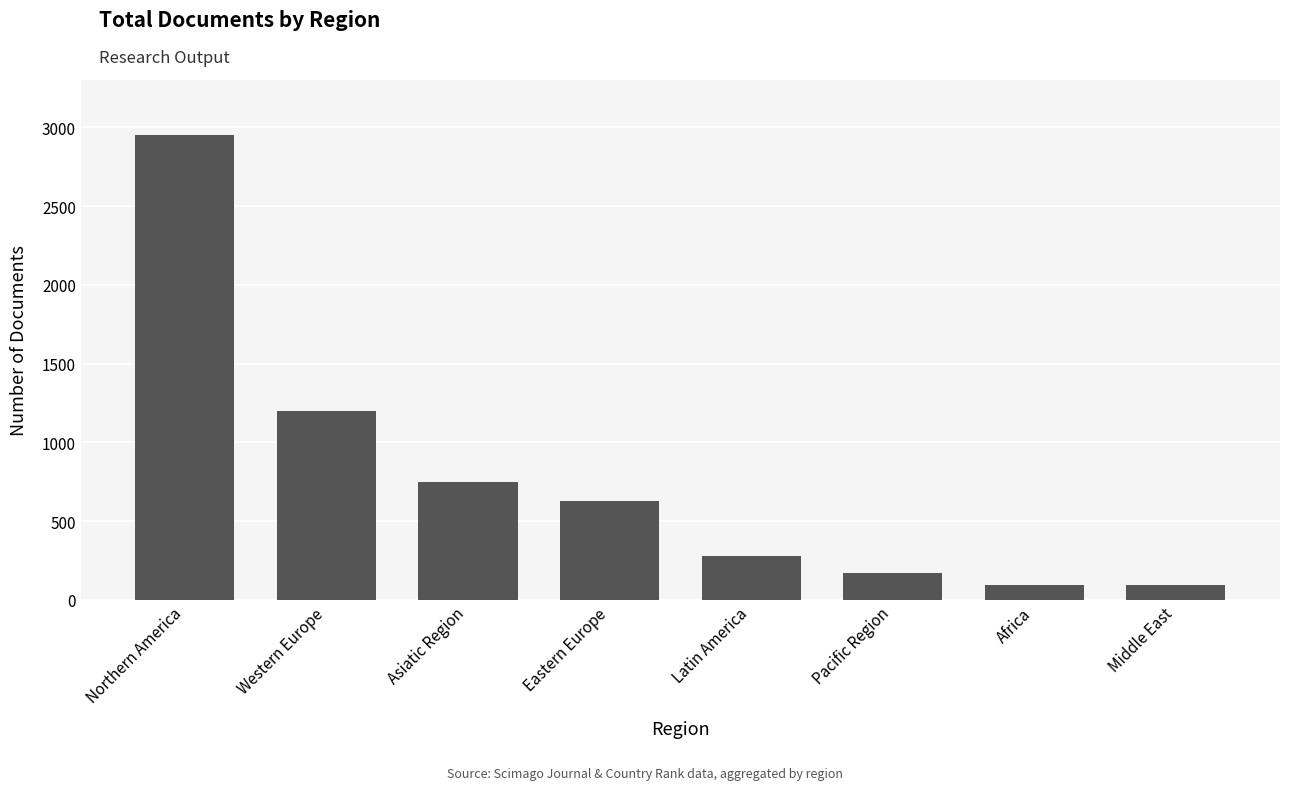

Read the value at Asiatic Region.

748